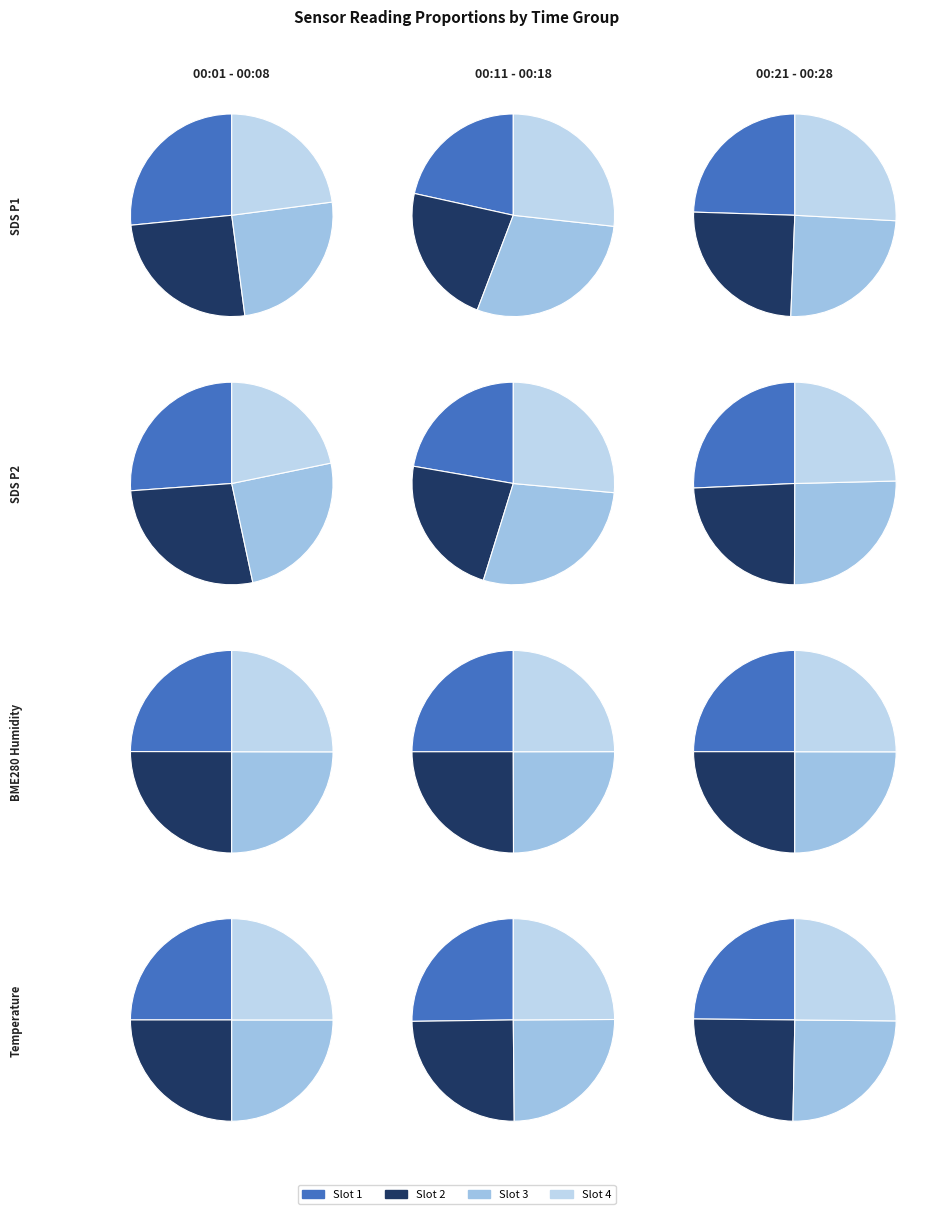

Which slice is the smallest?

00:21